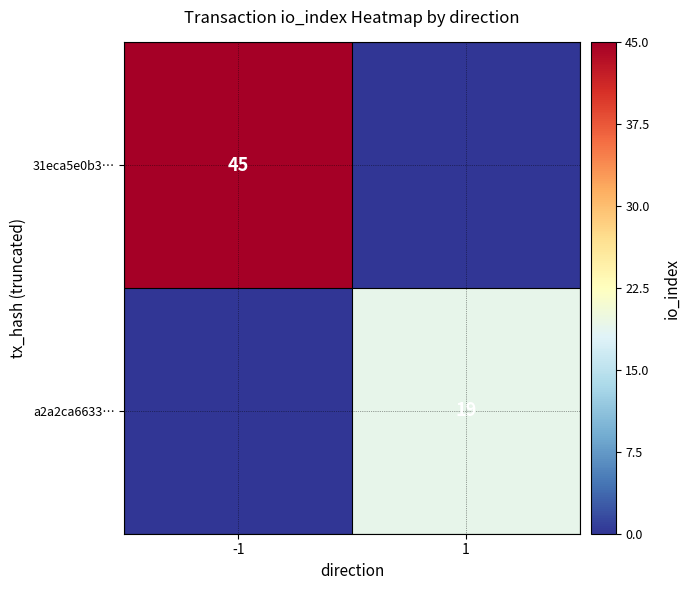

True or false: a2a2ca6633… has a value of 19 at 1.

True